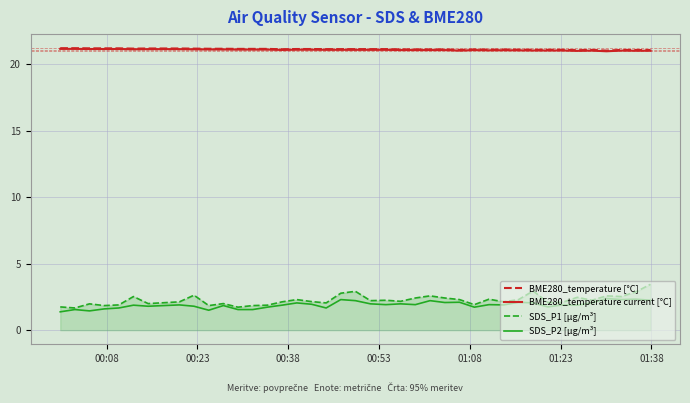

What is the lowest value of the BME280_temperature current [°C] series?

21.0